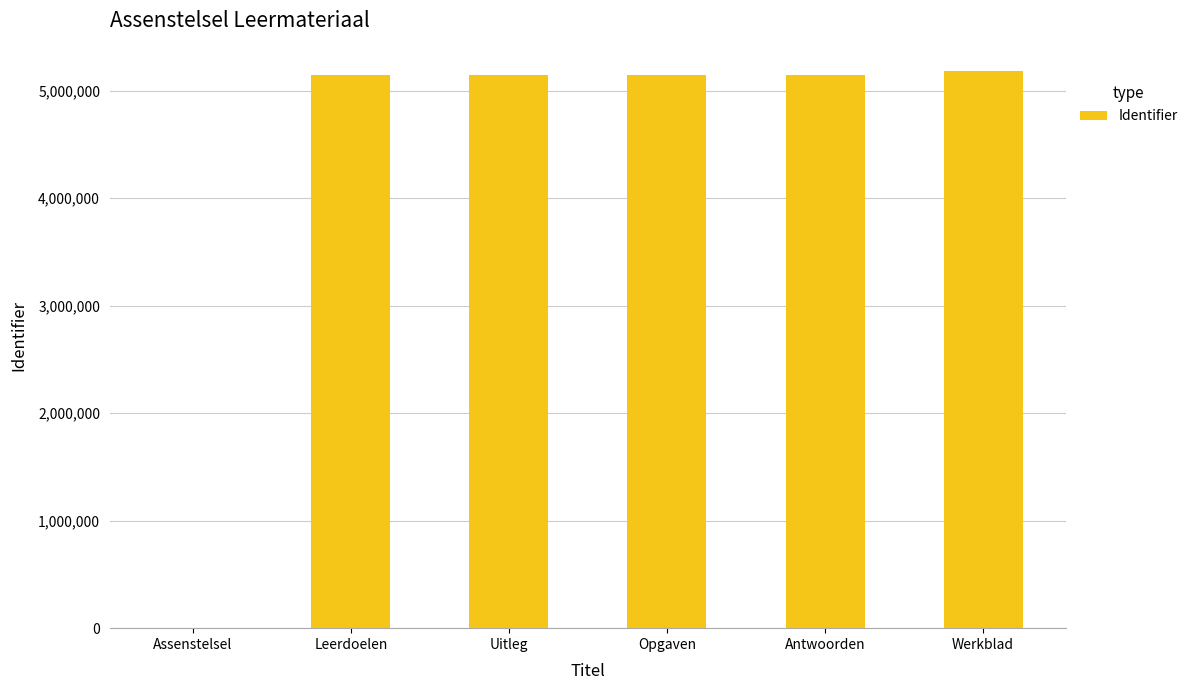

What is the sum of all values?

25757258